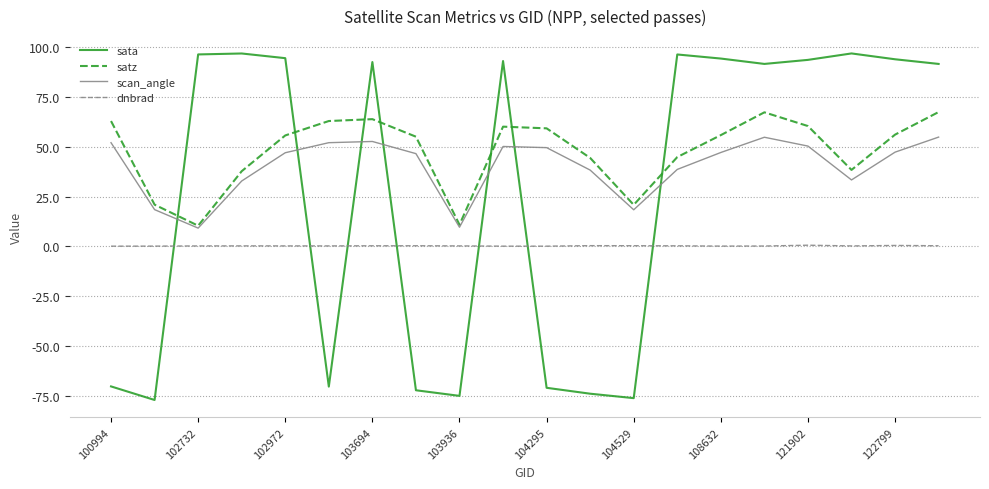

List the series in order of their overall mean, lowest first.

dnbrad, sata, scan_angle, satz